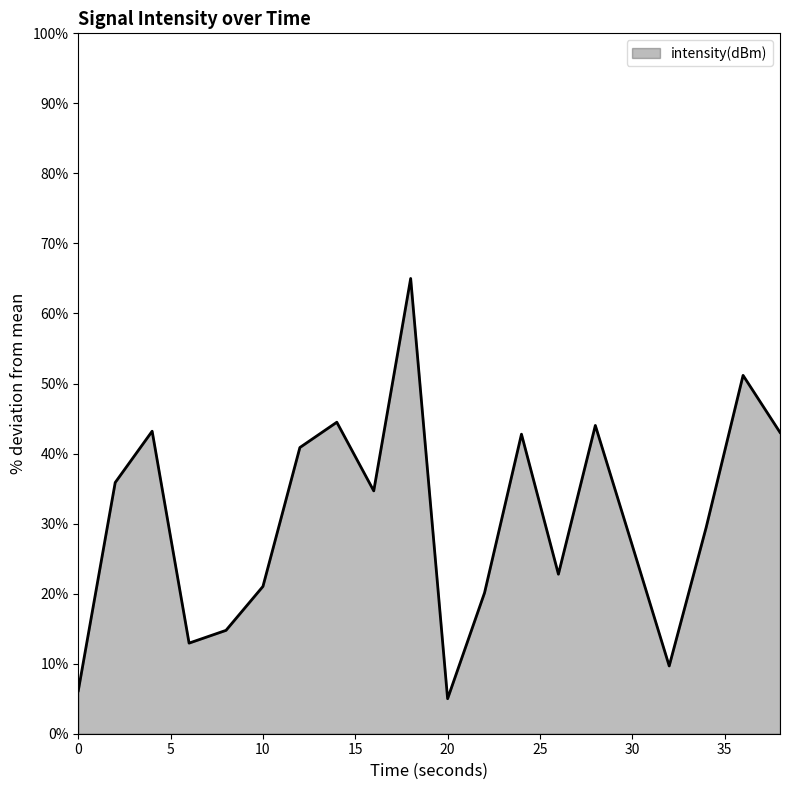

What is the greatest value displayed?

65.0